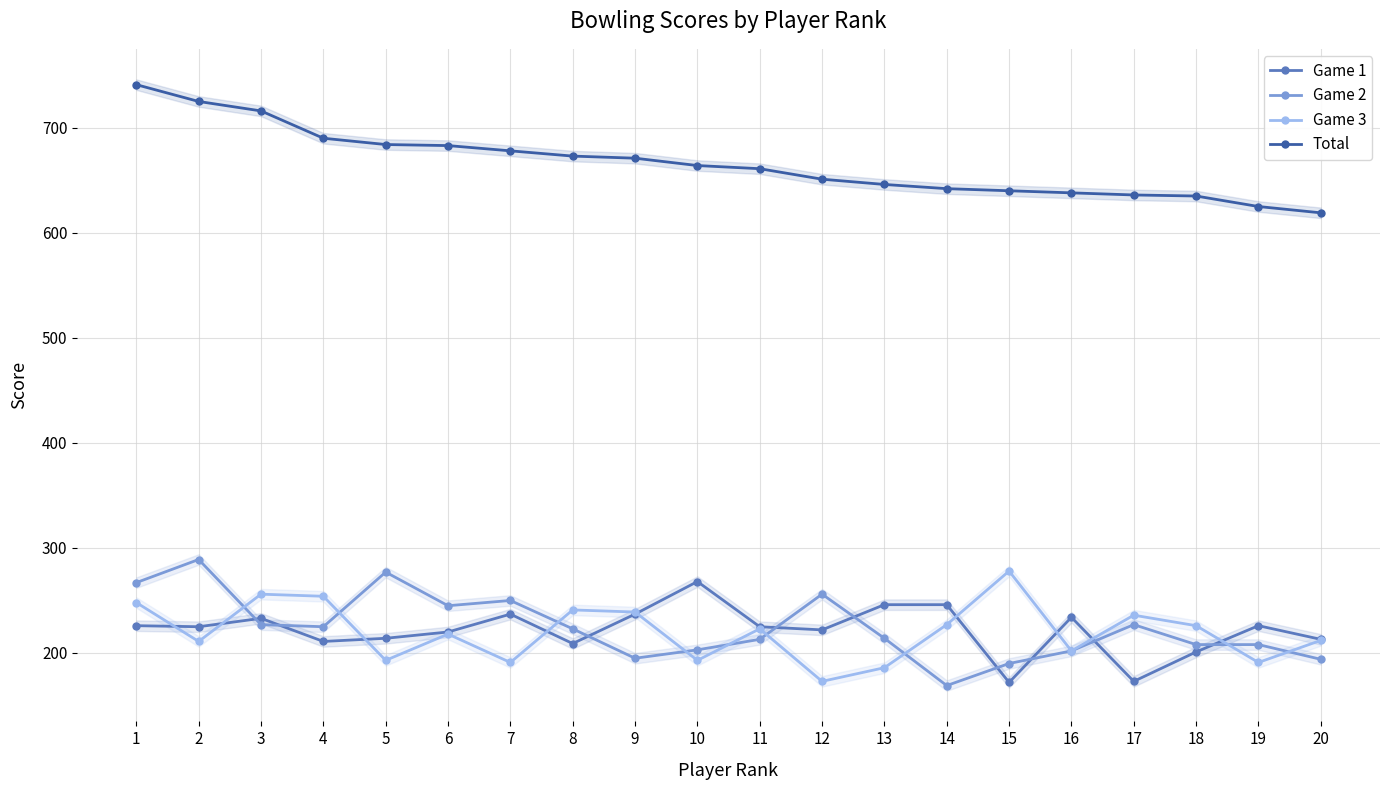

Count the number of data series in this chart.

4